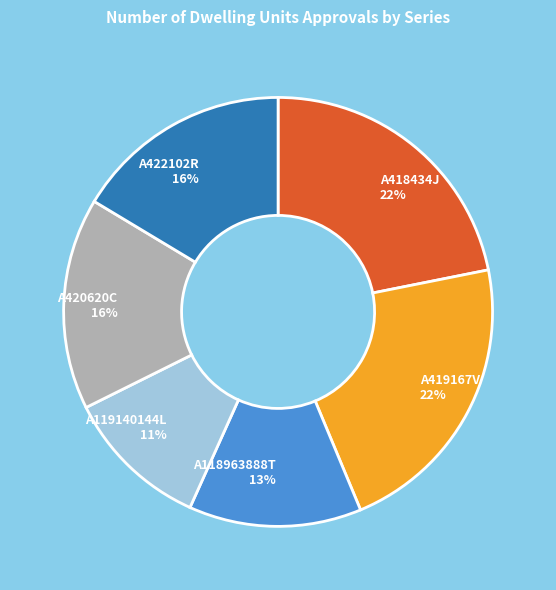

What percentage is the A420620C 16% slice, to the nearest percent?

16%